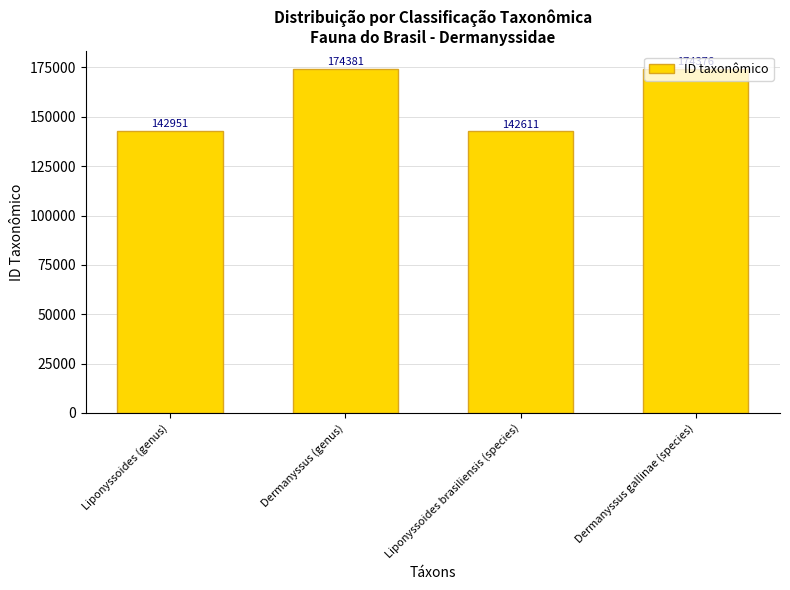

List the labels in order of value, smallest first.

Liponyssoides brasiliensis (species), Liponyssoides (genus), Dermanyssus gallinae (species), Dermanyssus (genus)